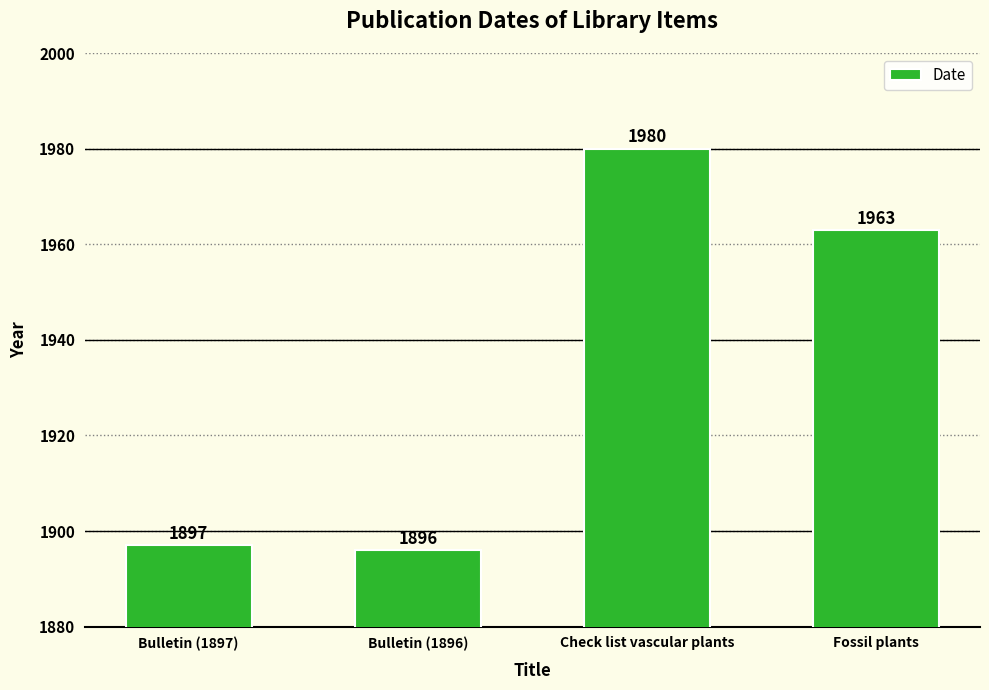

What is the change in value from Bulletin (1897) to Check list vascular plants?

+83